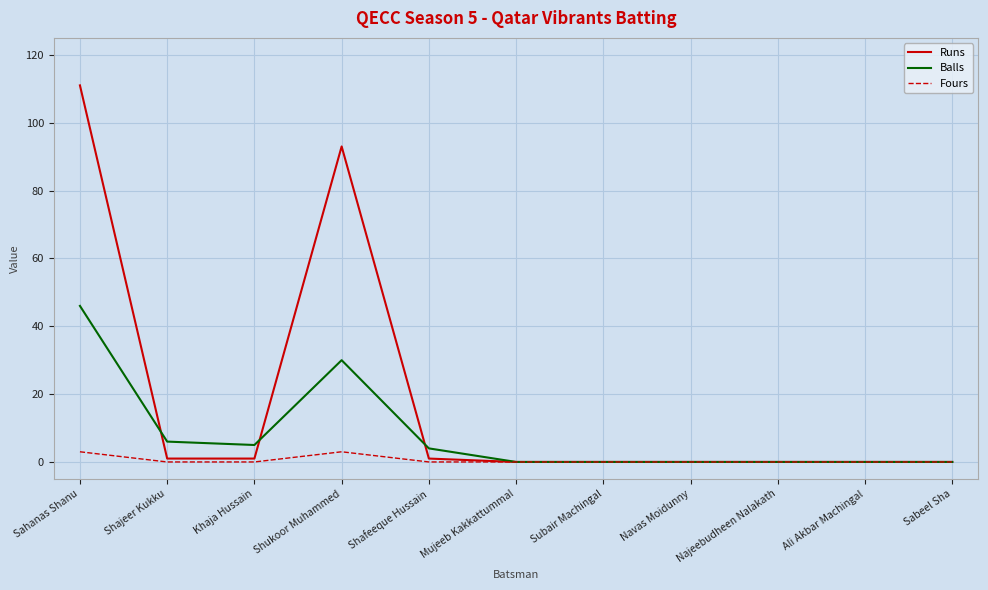

Does the chart display data point markers on the line(s)?

No